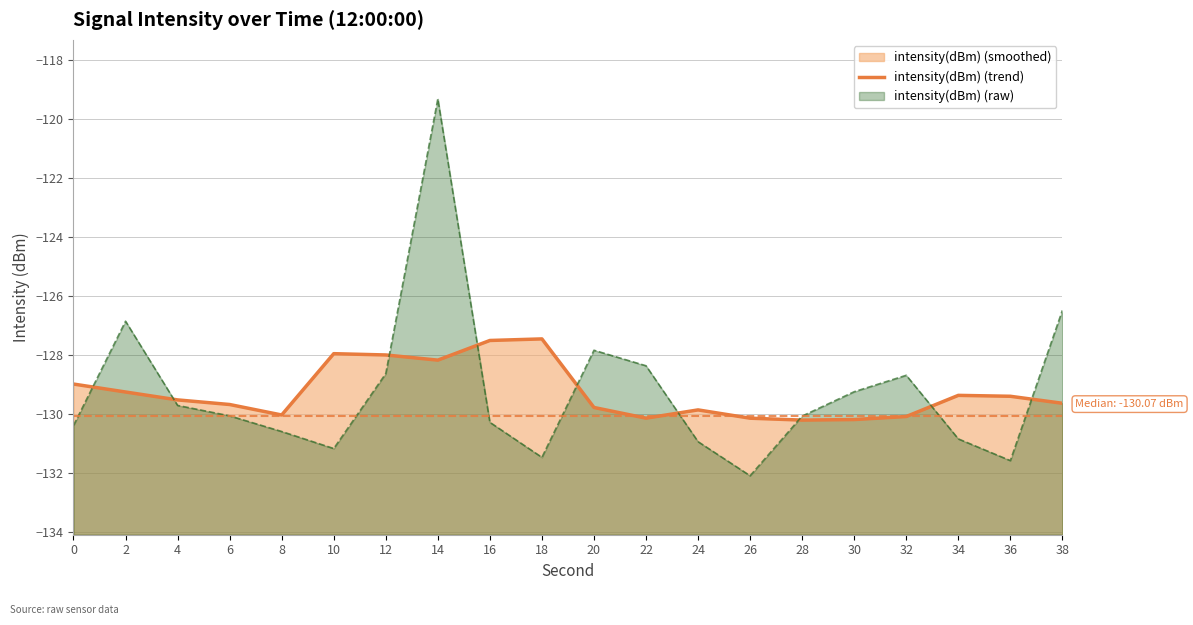

Reading left to right, what are all the values shown in this chart?

0=-129.0	2=-129.3	4=-129.5	6=-129.7	8=-130.0	10=-128.0	12=-128.0	14=-128.2	16=-127.5	18=-127.5	20=-129.8	22=-130.1	24=-129.9	26=-130.1	28=-130.2	30=-130.2	32=-130.1	34=-129.4	36=-129.4	38=-129.6